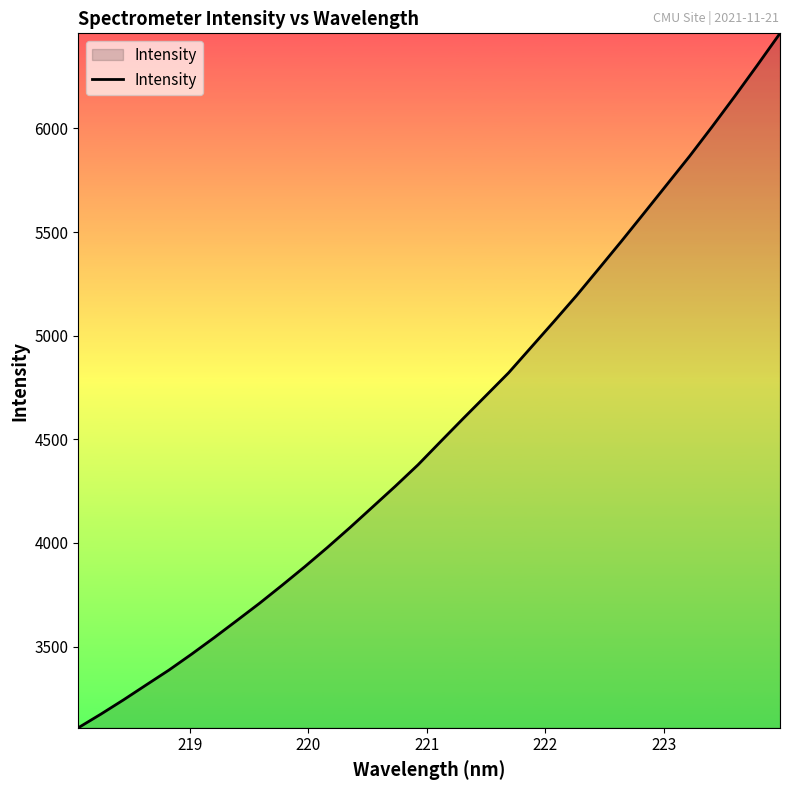

What is the difference between the maximum and minimum values?

3350.2